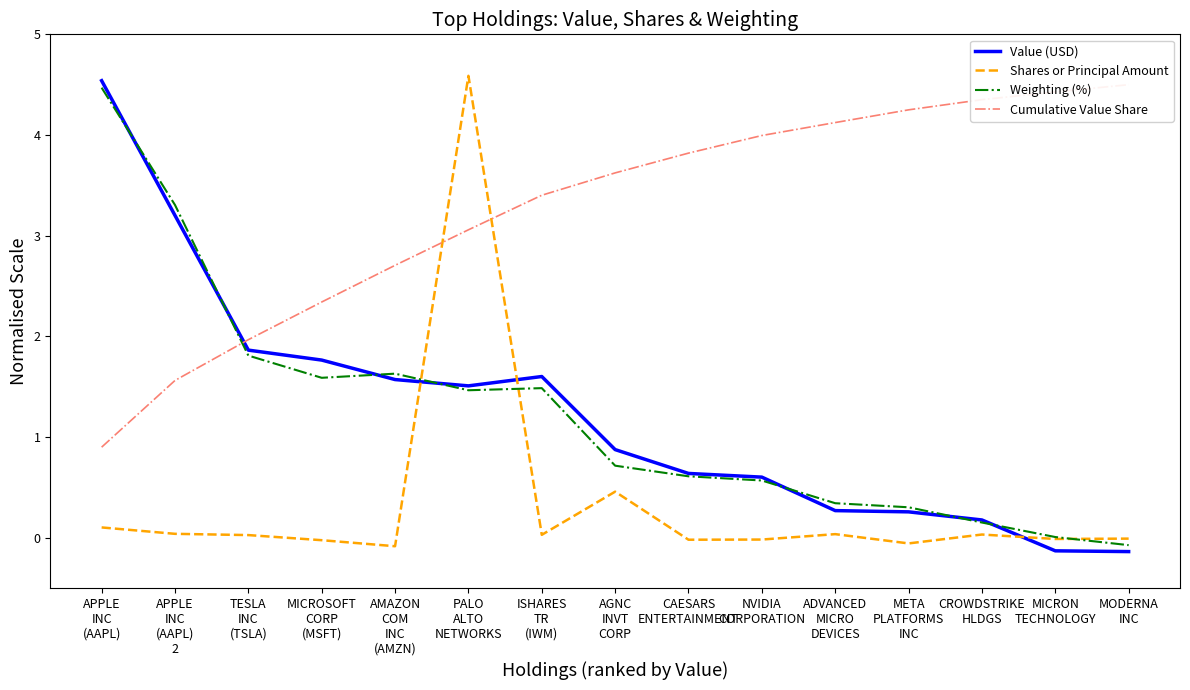

Reading right to left, transcribe all the data shown in this chart.

Value (USD): MODERNA
INC=-0.1	MICRON
TECHNOLOGY=-0.1	CROWDSTRIKE
HLDGS=0.2	META
PLATFORMS
INC=0.3	ADVANCED
MICRO
DEVICES=0.3	NVIDIA
CORPORATION=0.6	CAESARS
ENTERTAINMENT=0.6	AGNC
INVT
CORP=0.9	ISHARES
TR
(IWM)=1.6	PALO
ALTO
NETWORKS=1.5	AMAZON
COM
INC
(AMZN)=1.6	MICROSOFT
CORP
(MSFT)=1.8	TESLA
INC
(TSLA)=1.9	APPLE
INC
(AAPL)
2=3.2	APPLE
INC
(AAPL)=4.5
Shares or Principal Amount: MODERNA
INC=-0.0	MICRON
TECHNOLOGY=-0.0	CROWDSTRIKE
HLDGS=0.0	META
PLATFORMS
INC=-0.1	ADVANCED
MICRO
DEVICES=0.0	NVIDIA
CORPORATION=-0.0	CAESARS
ENTERTAINMENT=-0.0	AGNC
INVT
CORP=0.5	ISHARES
TR
(IWM)=0.0	PALO
ALTO
NETWORKS=4.6	AMAZON
COM
INC
(AMZN)=-0.1	MICROSOFT
CORP
(MSFT)=-0.0	TESLA
INC
(TSLA)=0.0	APPLE
INC
(AAPL)
2=0.0	APPLE
INC
(AAPL)=0.1
Weighting (%): MODERNA
INC=-0.1	MICRON
TECHNOLOGY=0.0	CROWDSTRIKE
HLDGS=0.2	META
PLATFORMS
INC=0.3	ADVANCED
MICRO
DEVICES=0.3	NVIDIA
CORPORATION=0.6	CAESARS
ENTERTAINMENT=0.6	AGNC
INVT
CORP=0.7	ISHARES
TR
(IWM)=1.5	PALO
ALTO
NETWORKS=1.5	AMAZON
COM
INC
(AMZN)=1.6	MICROSOFT
CORP
(MSFT)=1.6	TESLA
INC
(TSLA)=1.8	APPLE
INC
(AAPL)
2=3.3	APPLE
INC
(AAPL)=4.5
Cumulative Value Share: MODERNA
INC=4.5	MICRON
TECHNOLOGY=4.4	CROWDSTRIKE
HLDGS=4.4	META
PLATFORMS
INC=4.2	ADVANCED
MICRO
DEVICES=4.1	NVIDIA
CORPORATION=4.0	CAESARS
ENTERTAINMENT=3.8	AGNC
INVT
CORP=3.6	ISHARES
TR
(IWM)=3.4	PALO
ALTO
NETWORKS=3.1	AMAZON
COM
INC
(AMZN)=2.7	MICROSOFT
CORP
(MSFT)=2.3	TESLA
INC
(TSLA)=2.0	APPLE
INC
(AAPL)
2=1.6	APPLE
INC
(AAPL)=0.9